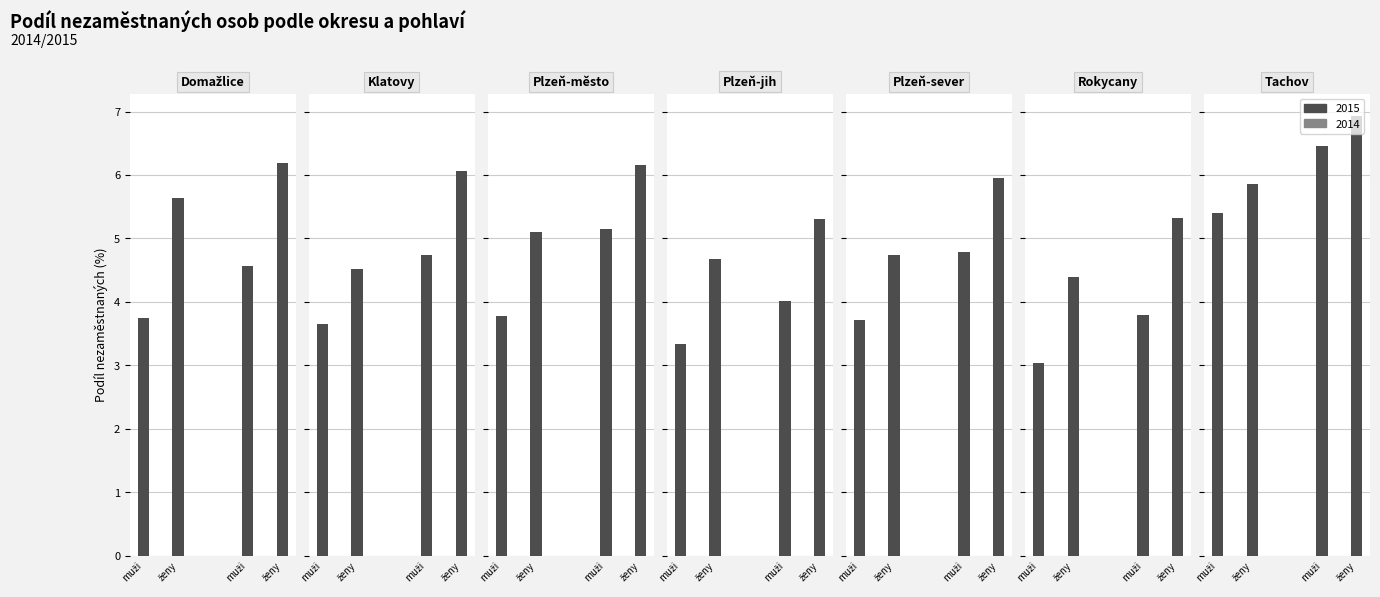

Reading left to right, extract all data points from this chart.

muži 2015: 3.8	3.7	3.8	3.3	3.7	3.0	5.4
ženy 2015: 5.6	4.5	5.1	4.7	4.7	4.4	5.8
muži 2014: 4.6	4.7	5.1	4.0	4.8	3.8	6.5
ženy 2014: 6.2	6.1	6.2	5.3	5.9	5.3	6.9